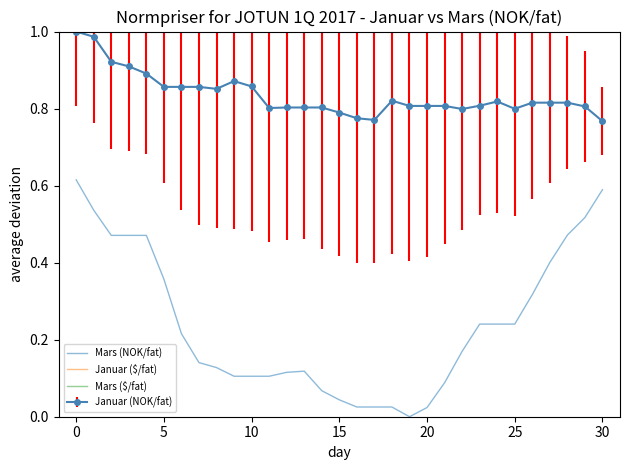

How many lines are shown in the chart?

3